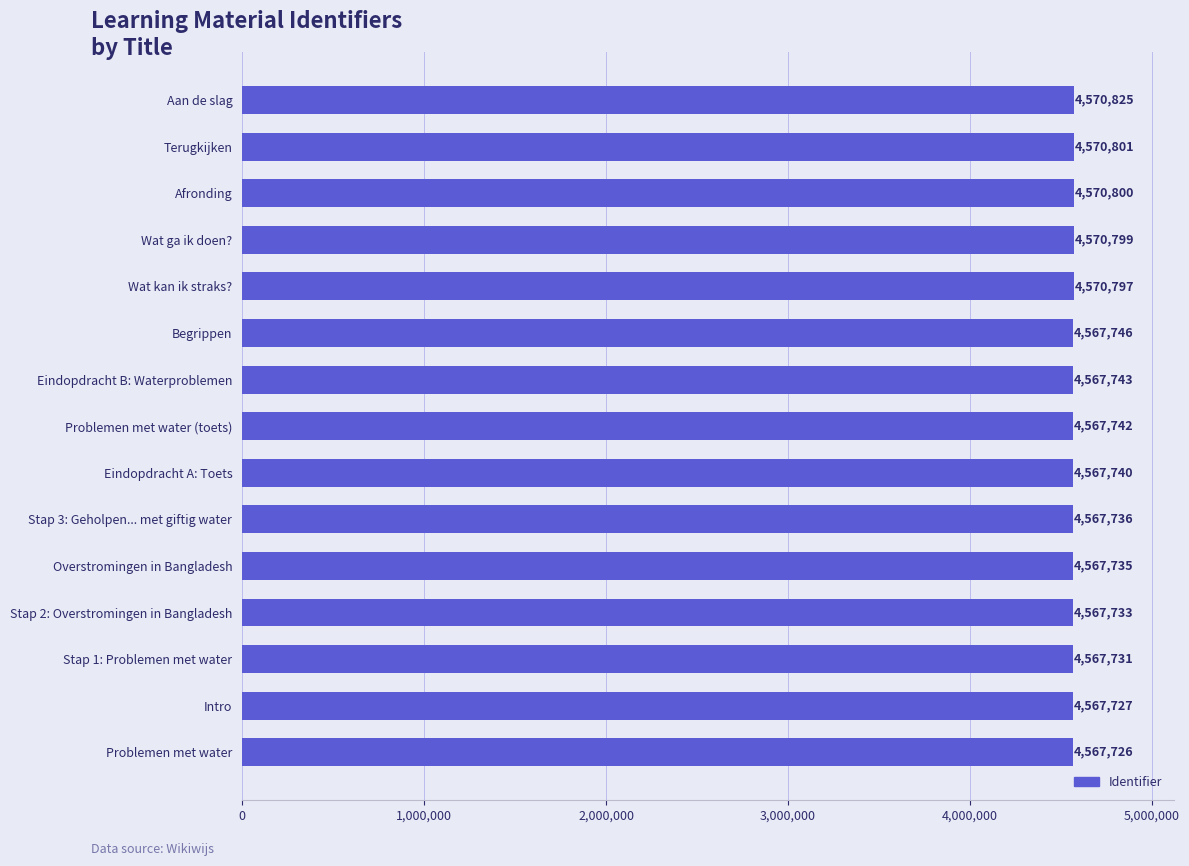

Reading bottom to top, extract all data points from this chart.

4567726	4567727	4567731	4567733	4567735	4567736	4567740	4567742	4567743	4567746	4570797	4570799	4570800	4570801	4570825